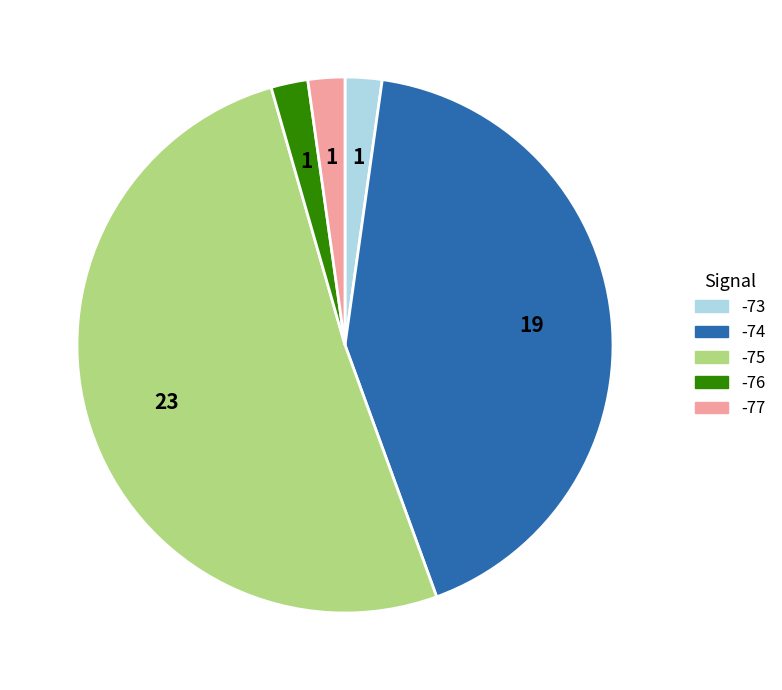

Is there any slice that represents more than half of the pie?

Yes